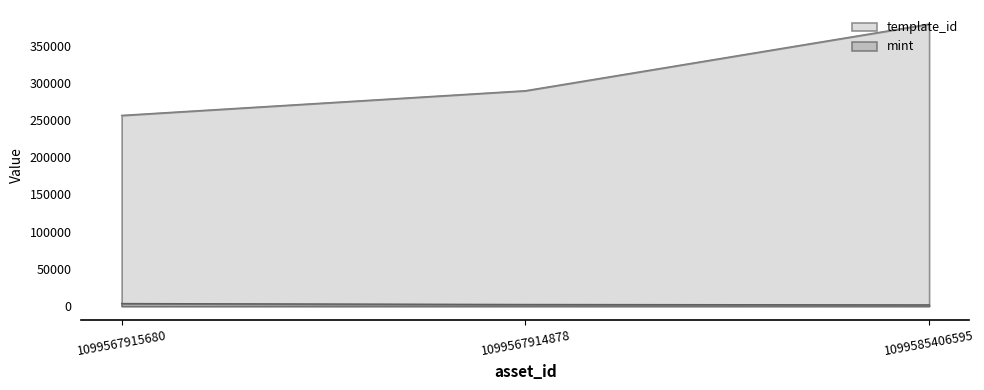

True or false: template_id has a value of 378797 at 1099585406595.

True